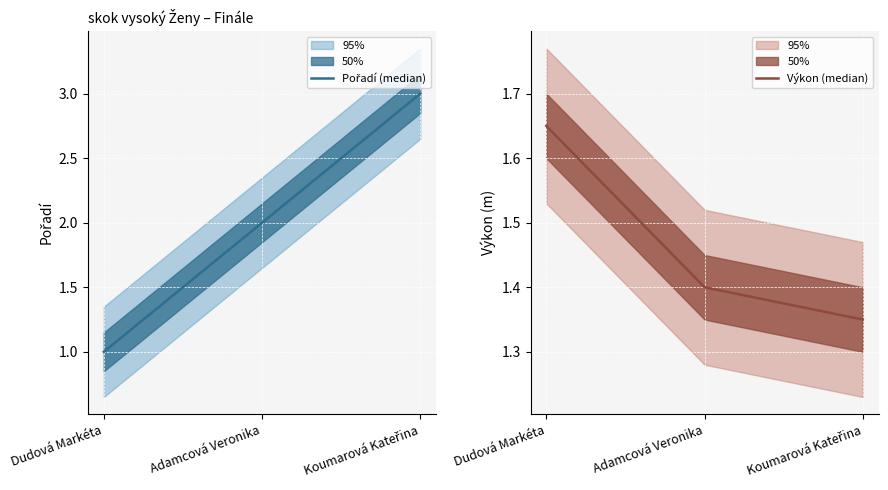

Is this an area chart (filled region under the line)?

No